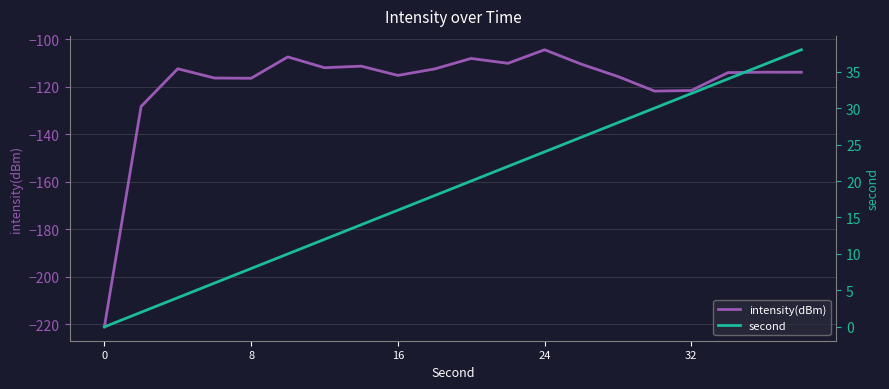

At which category does the chart reach its peak across all series?

19